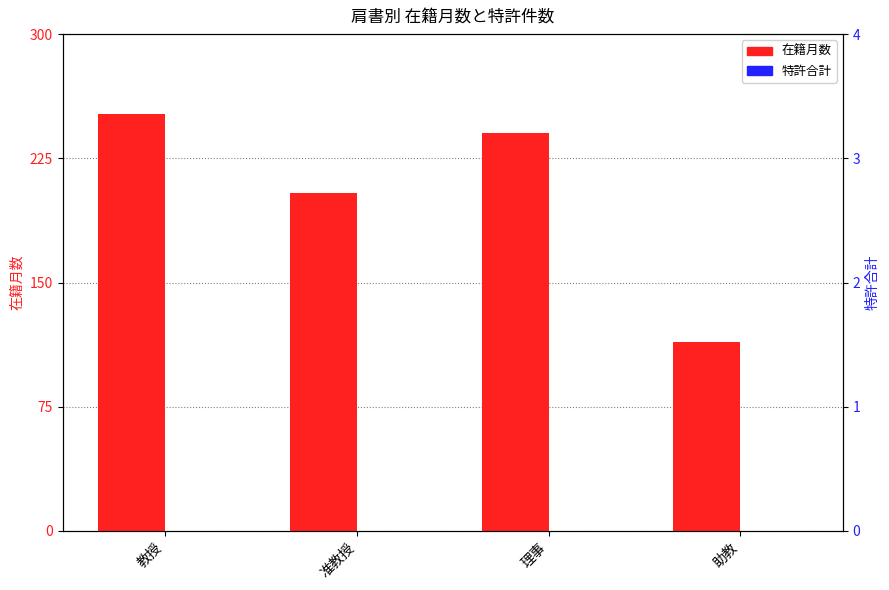

List the series in order of their overall mean, highest first.

在籍月数, 特許合計